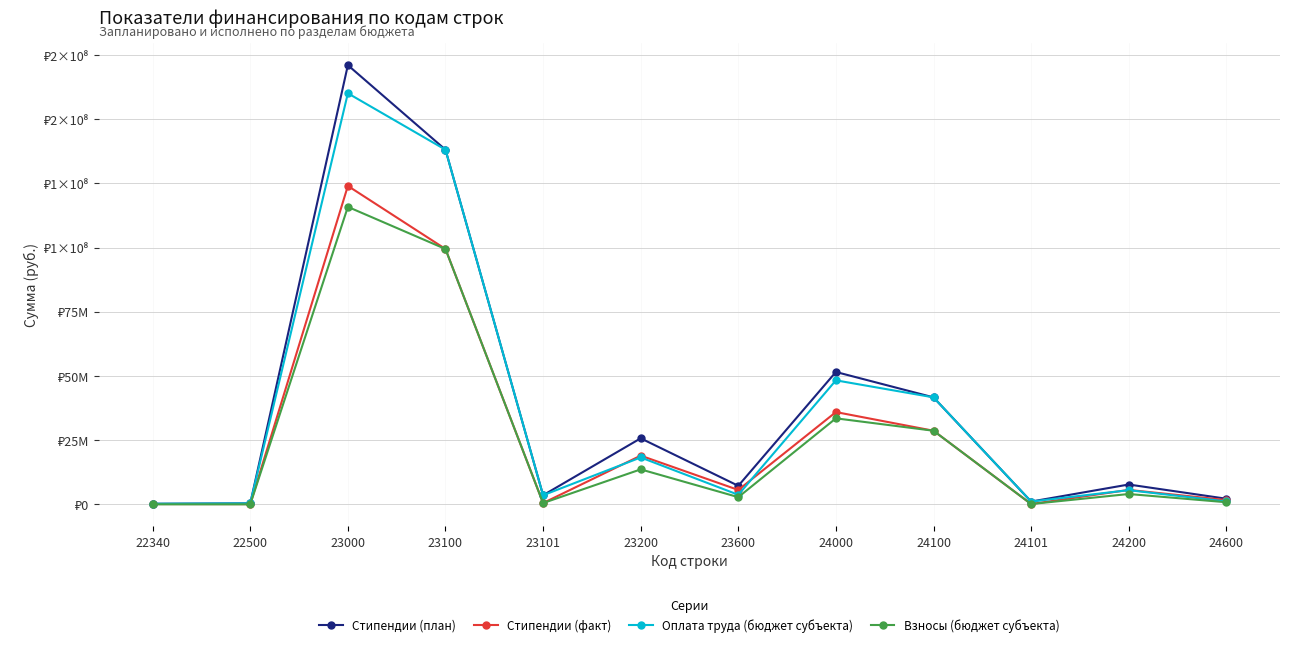

Does the chart display data point markers on the line(s)?

Yes